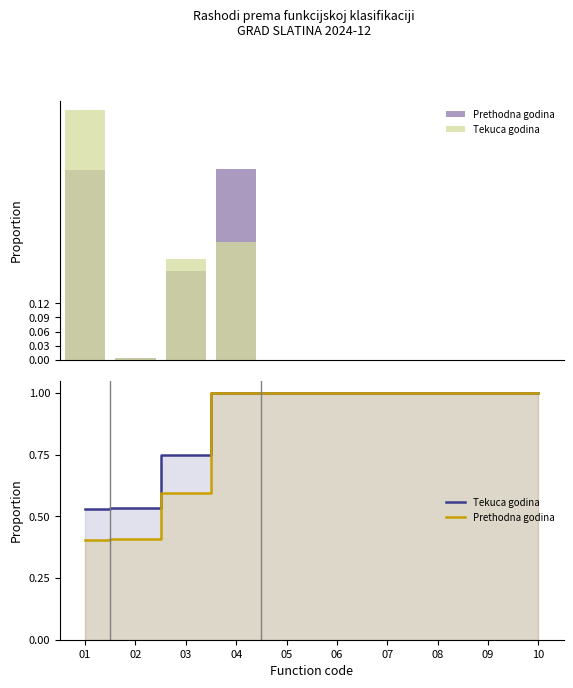

Is it true that Tekuca godina equals 0.5 at 02?

True